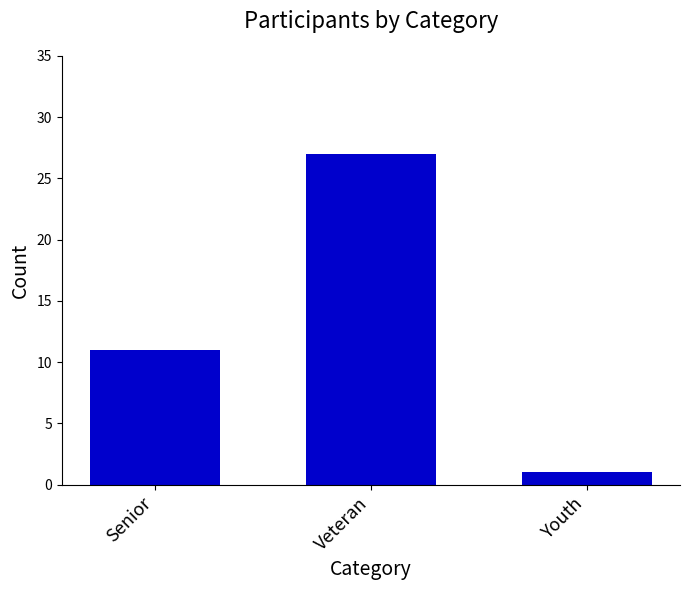

At which category does the chart reach its peak across all series?

Veteran